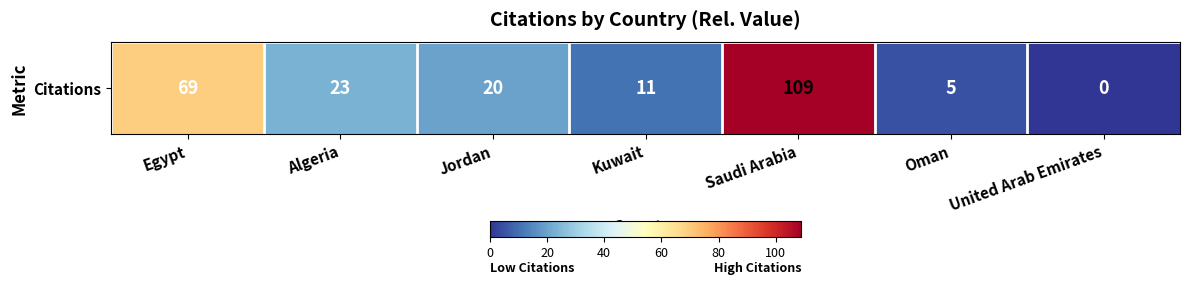

How many series are shown in this chart?

1